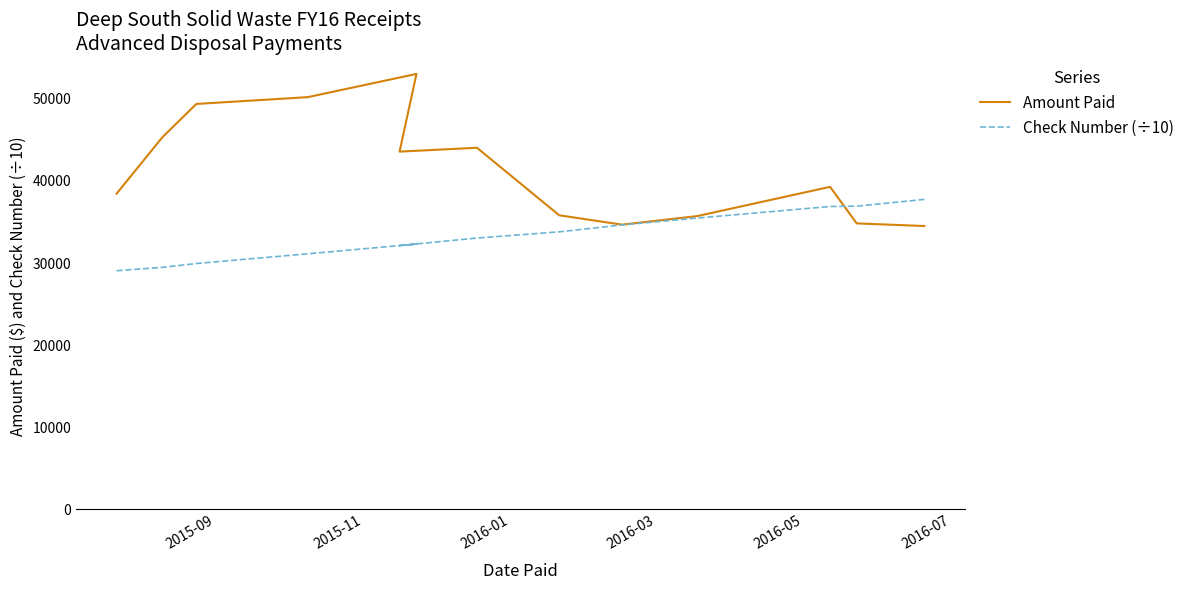

What is the label of the 5th point from the left?

2016-05